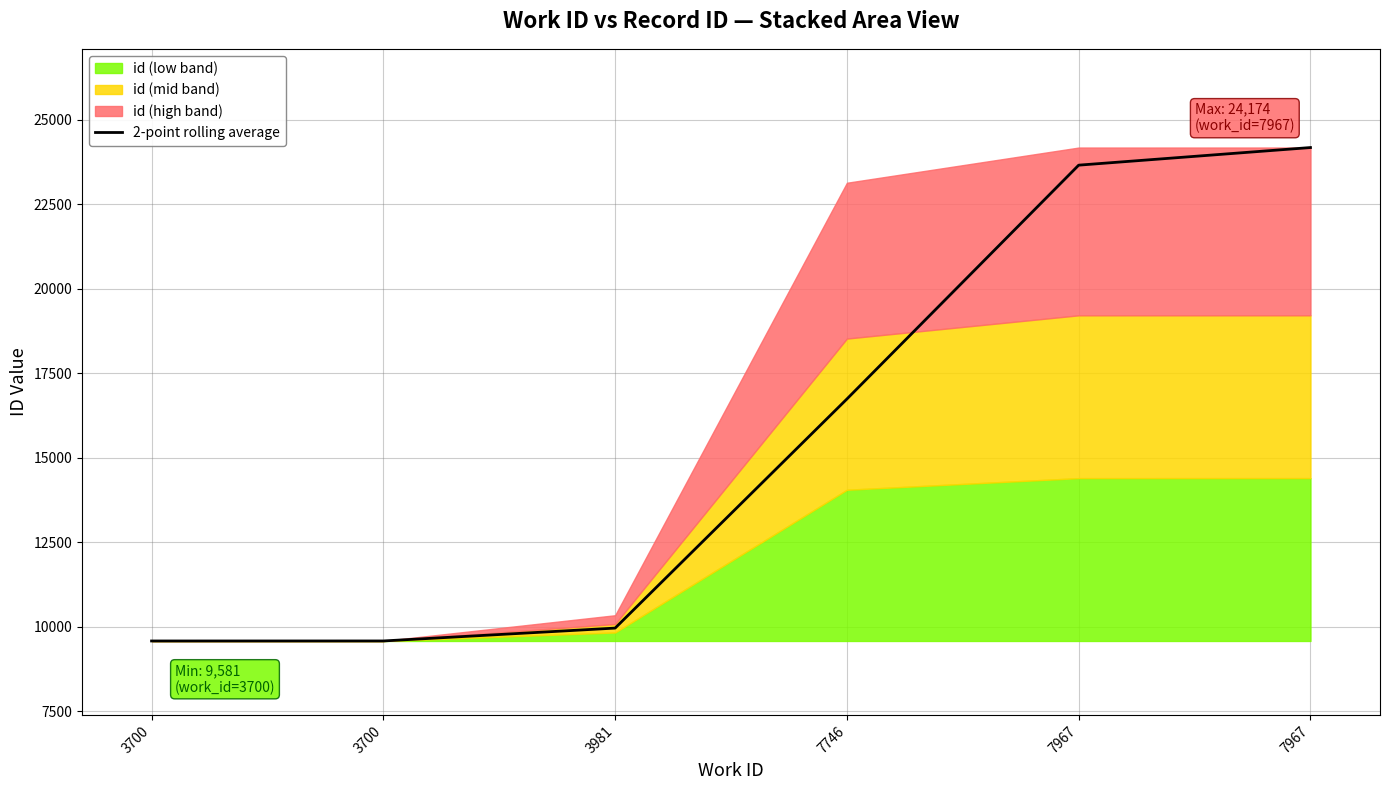

What is the sum of all values?

93687.5